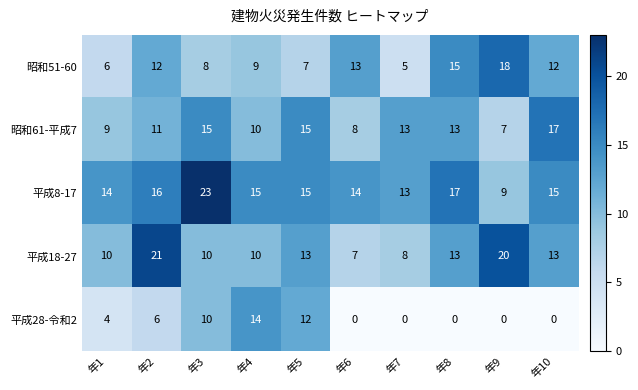

What is the approximate value of 平成18-27 at 年7?

8